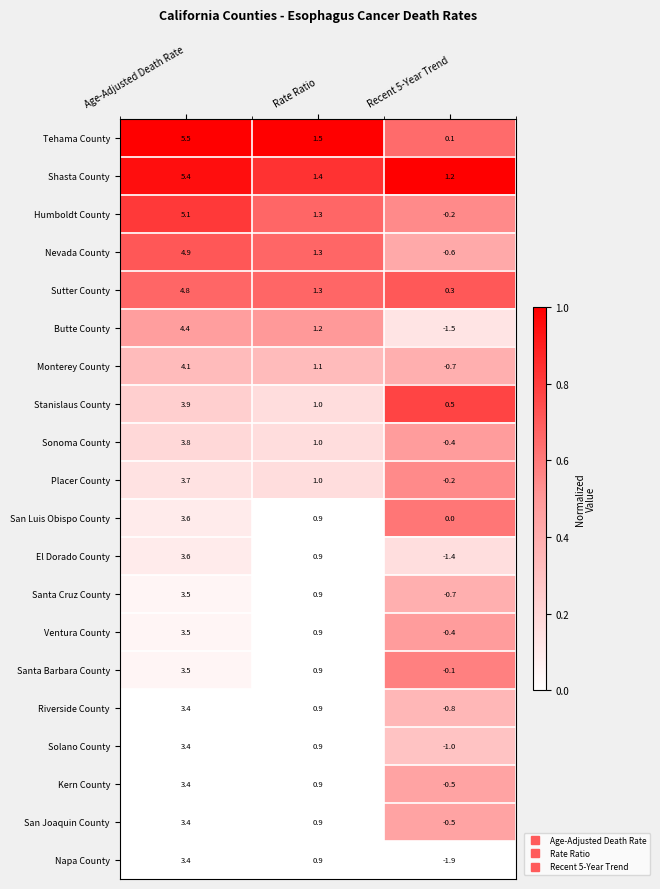

Which category has the lowest value in the San Joaquin County series?

Recent 5-Year Trend